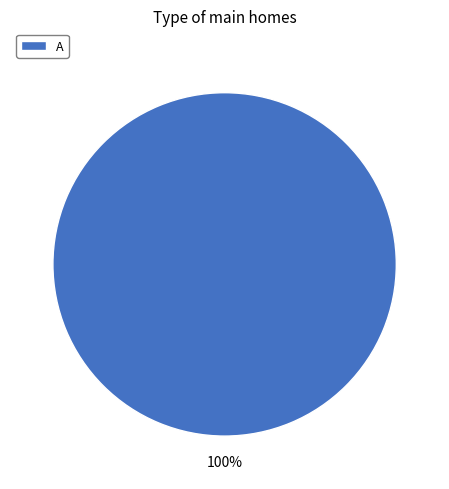

What percentage is the A slice, to the nearest percent?

100%